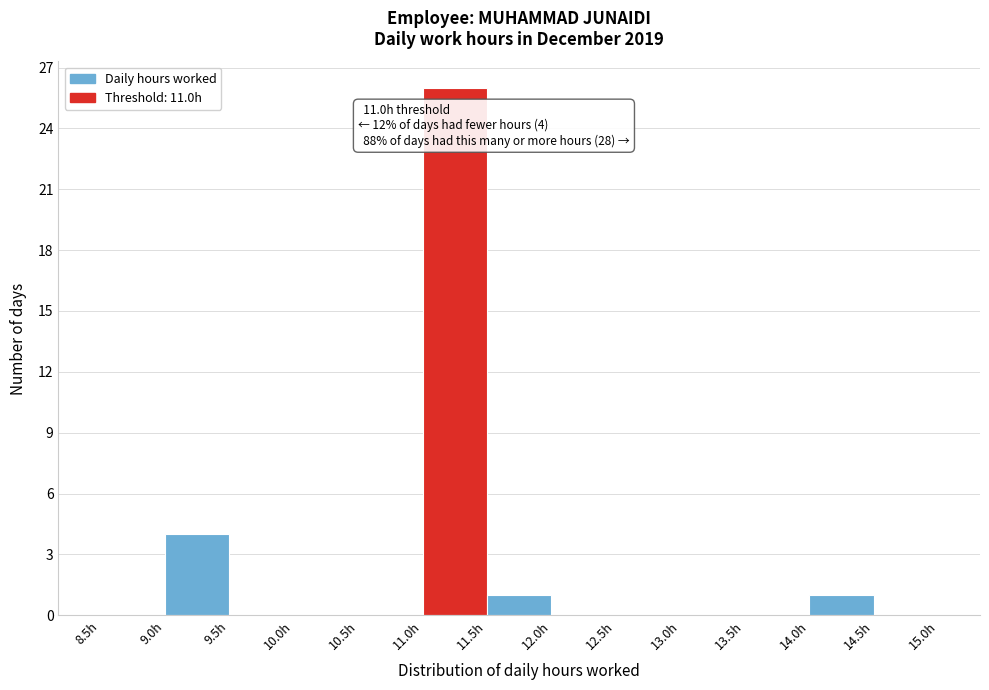

Which range on the x-axis has the tallest bar?

11.0 to 11.5